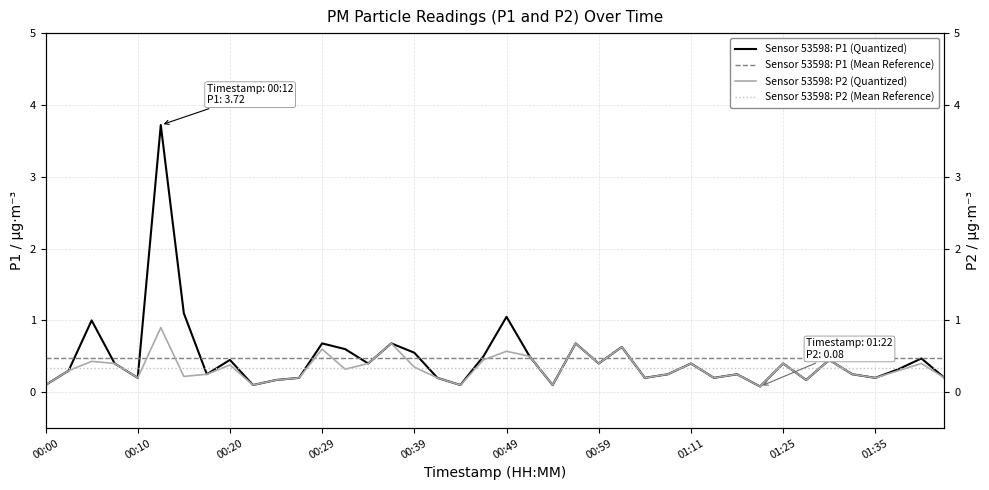

The Sensor 53598: P1 (Mean Reference) series shows 0.8 at 01:35. True or false?

False